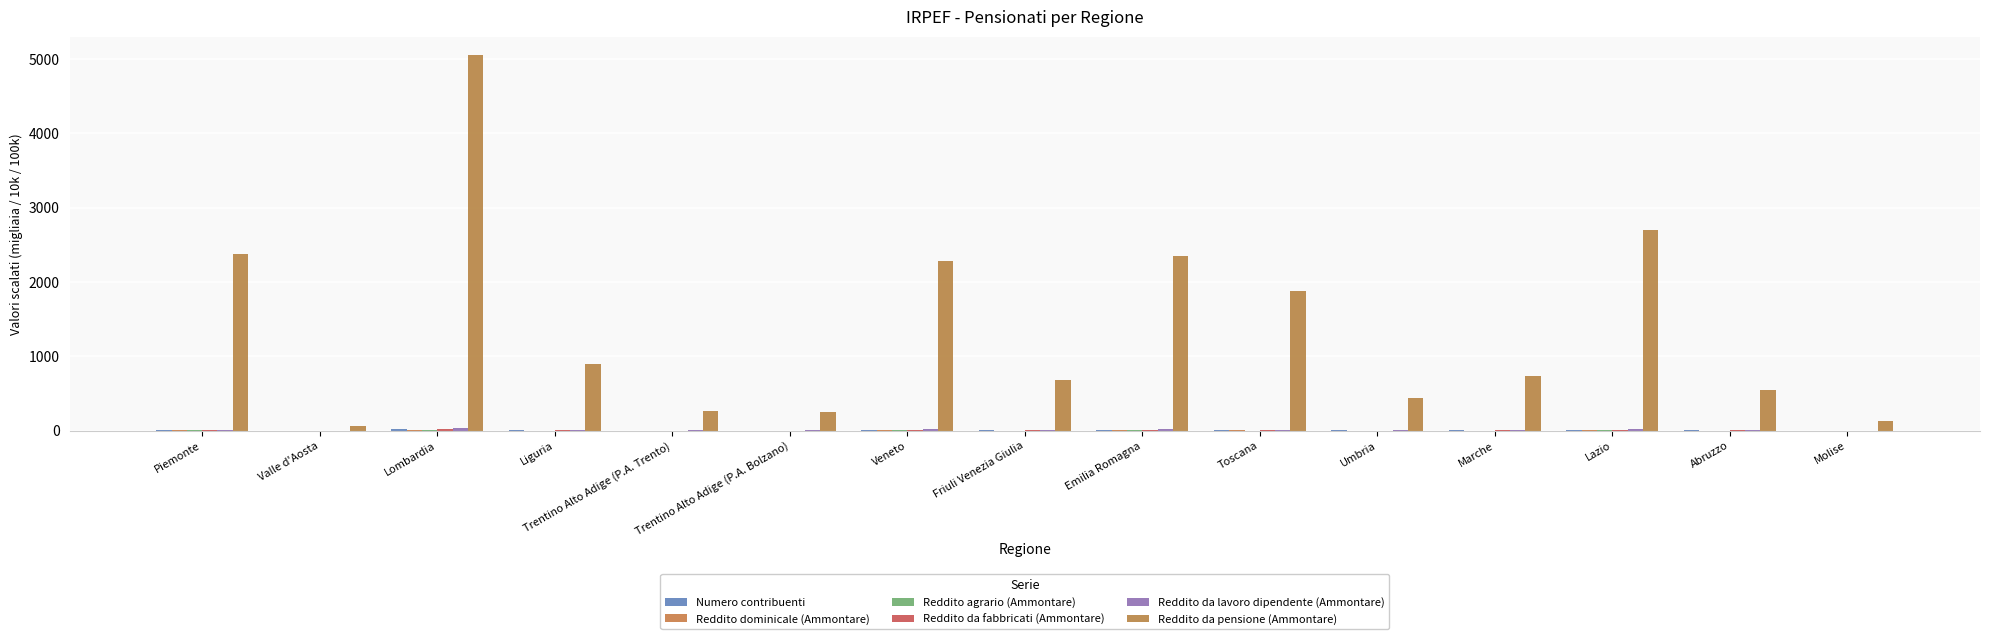

What is the label of the 5th bar from the right?

Umbria